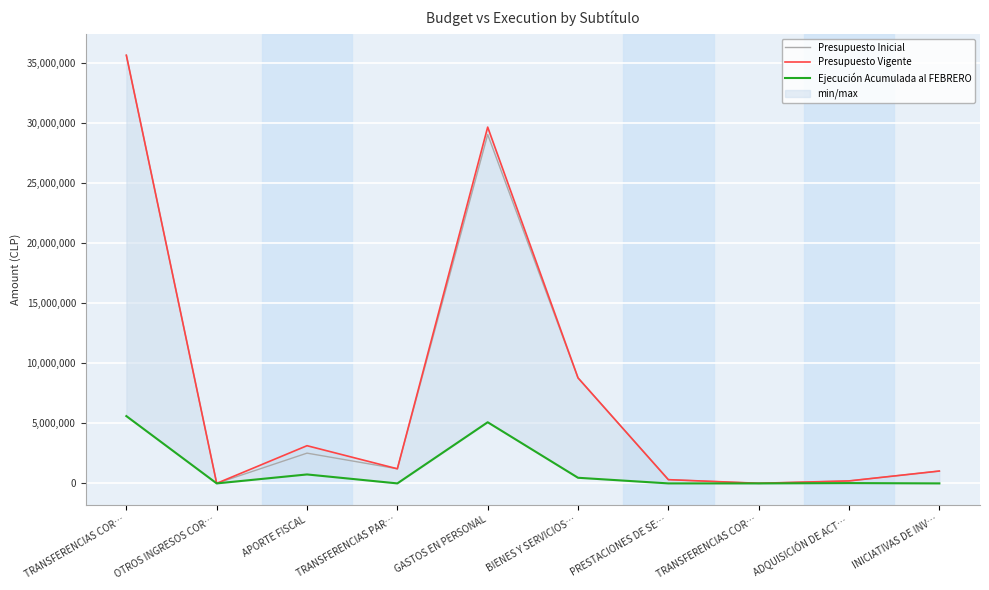

Where is the first local minimum for Presupuesto Vigente?

OTROS INGRESOS COR…